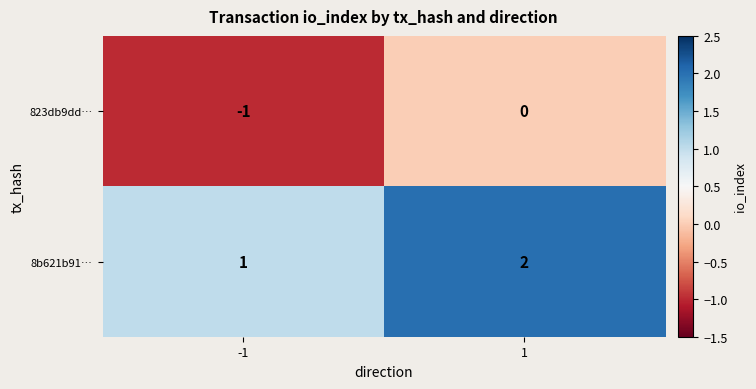

Rank the categories by 823db9dd… value from highest to lowest.

1, -1